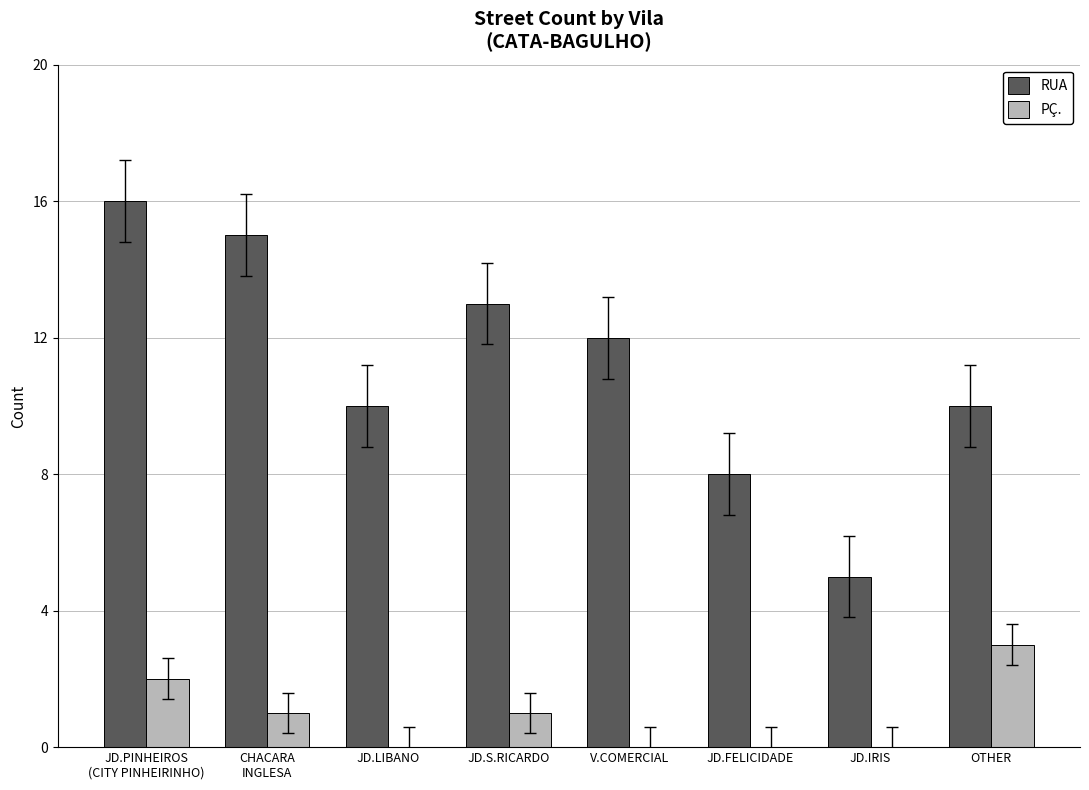

Which category has the highest value in the RUA series?

JD.PINHEIROS
(CITY PINHEIRINHO)